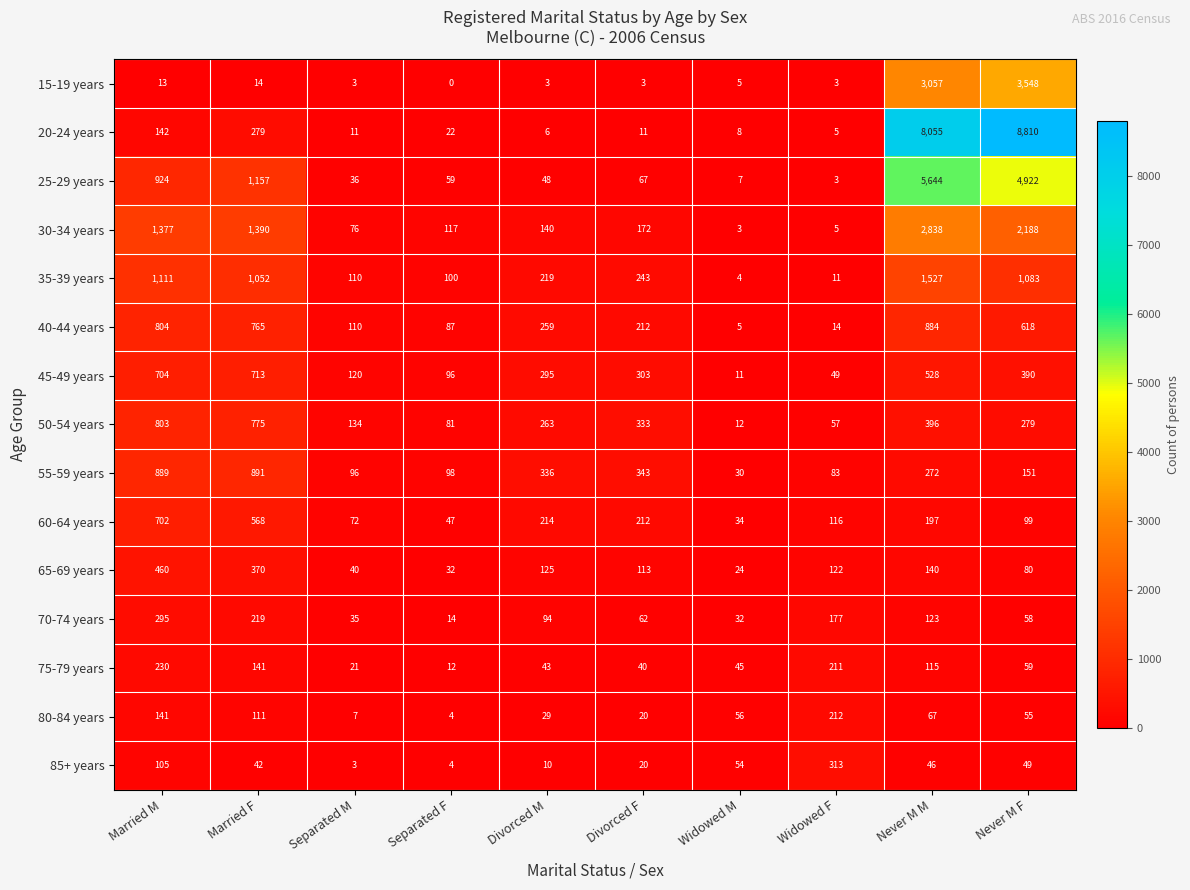

Which series has the widest spread of values?

20-24 years